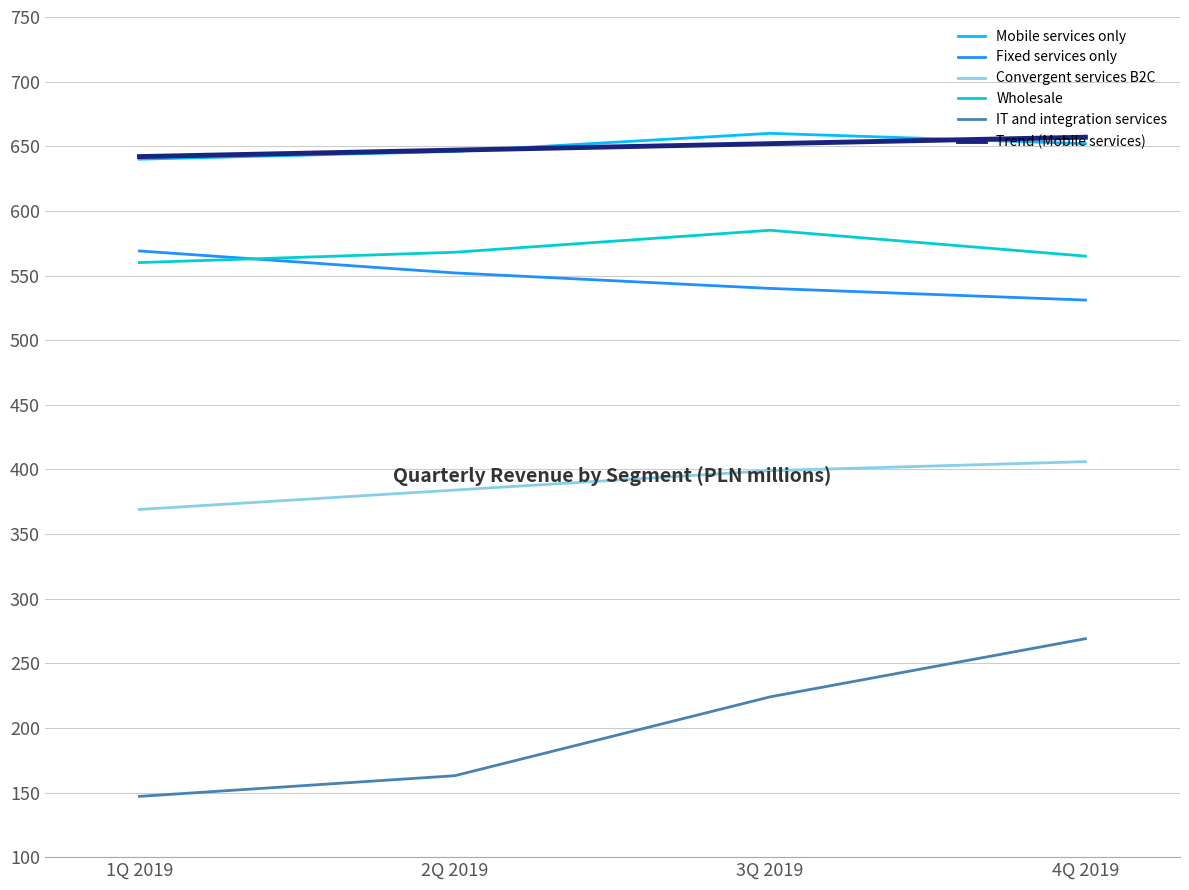

What is the smallest value displayed?

147.0